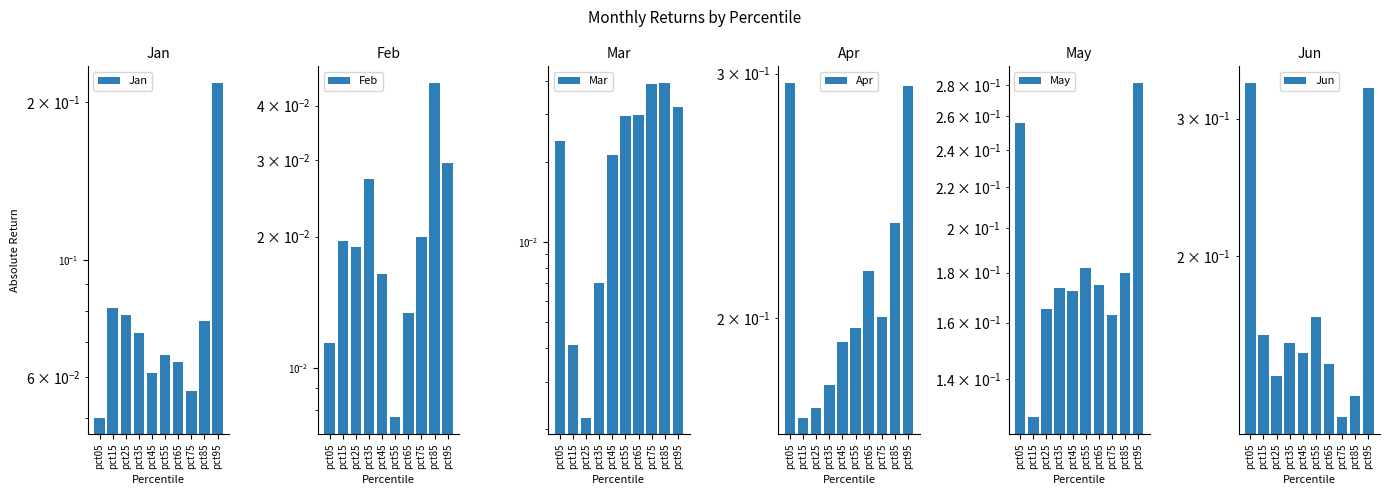

Is the value of Feb at pct35 greater than the value of Jun at pct35?

No